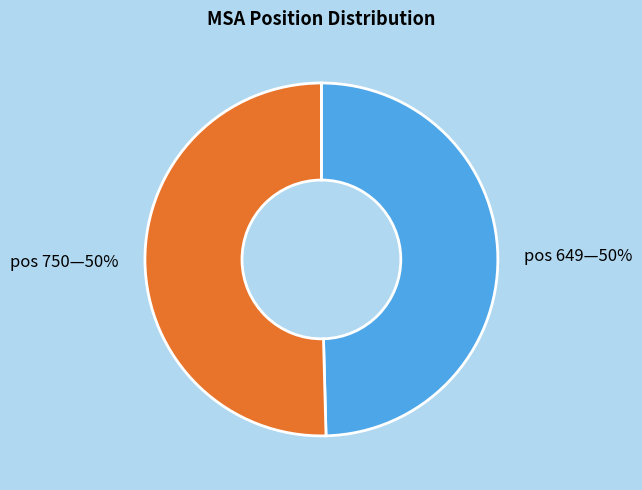

To the nearest percent, what is the average slice percentage?

50%